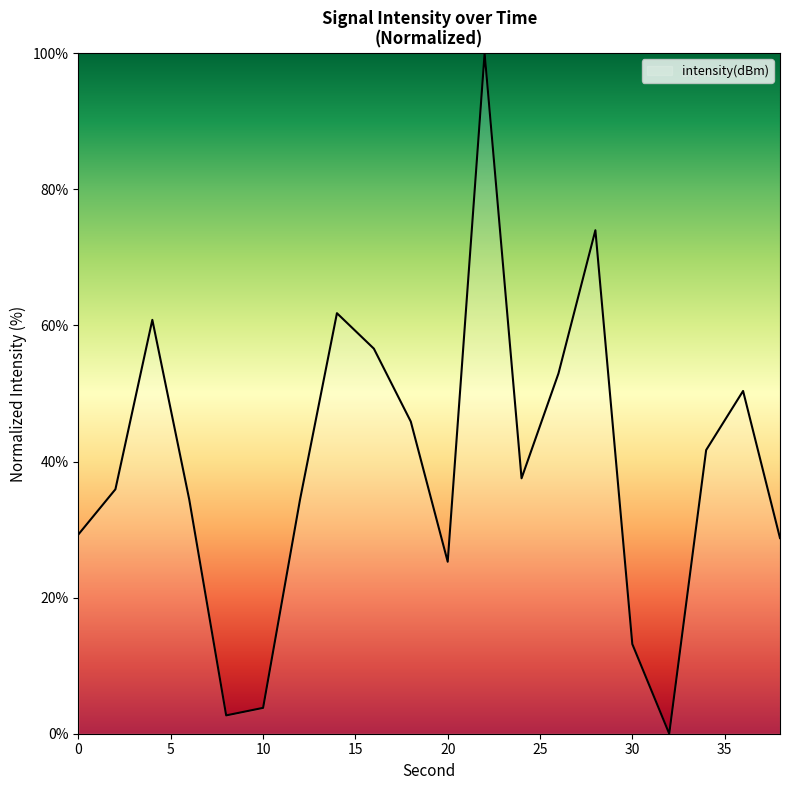

Is this an area chart (filled region under the line)?

Yes